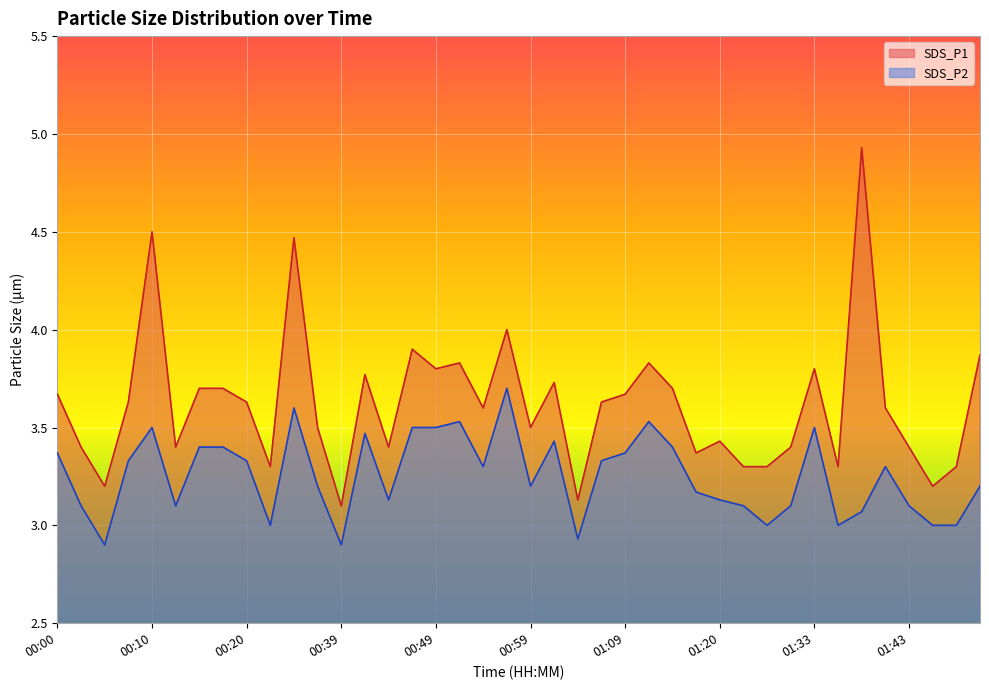

Does the chart display data point markers on the line(s)?

No